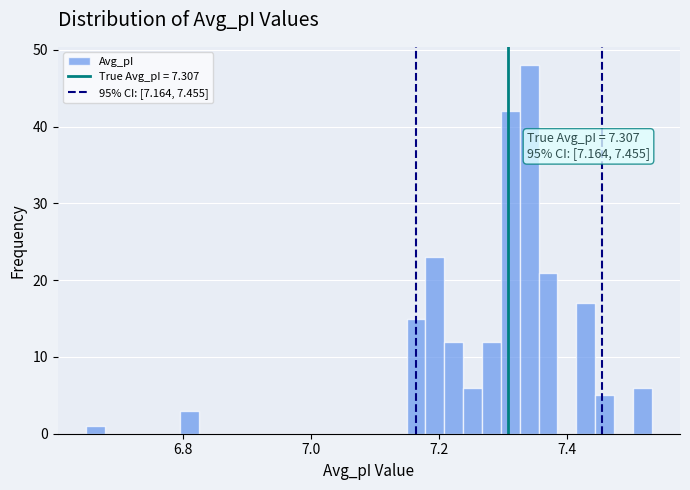

Around what value on the x-axis is the tallest bar? Give the approximate position of its centre, as read against the axis.

7.34